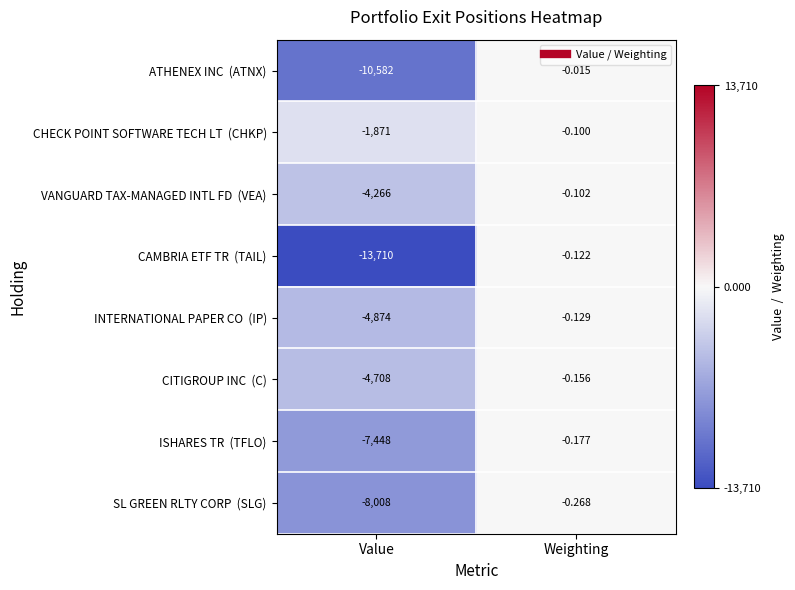

What is the total value across all series at Value?

-55467.0